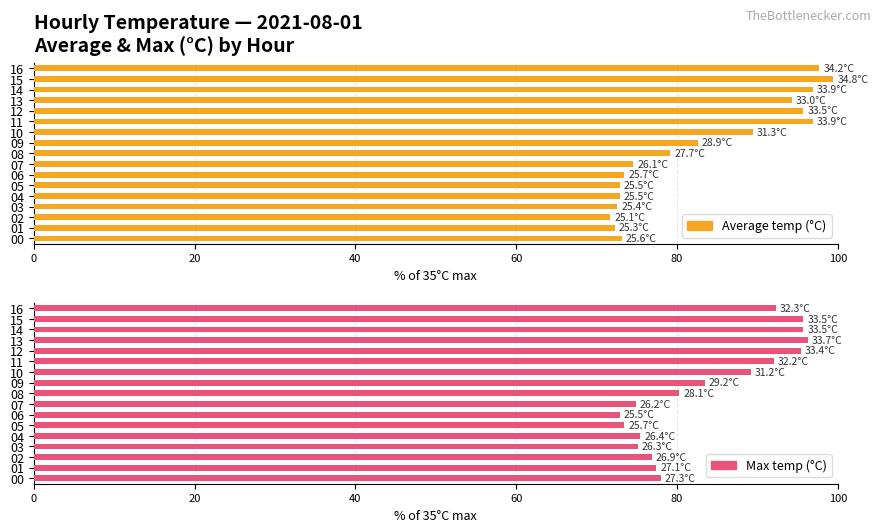

Is it true that Max temp (°C) equals 118.8 at 8?

False